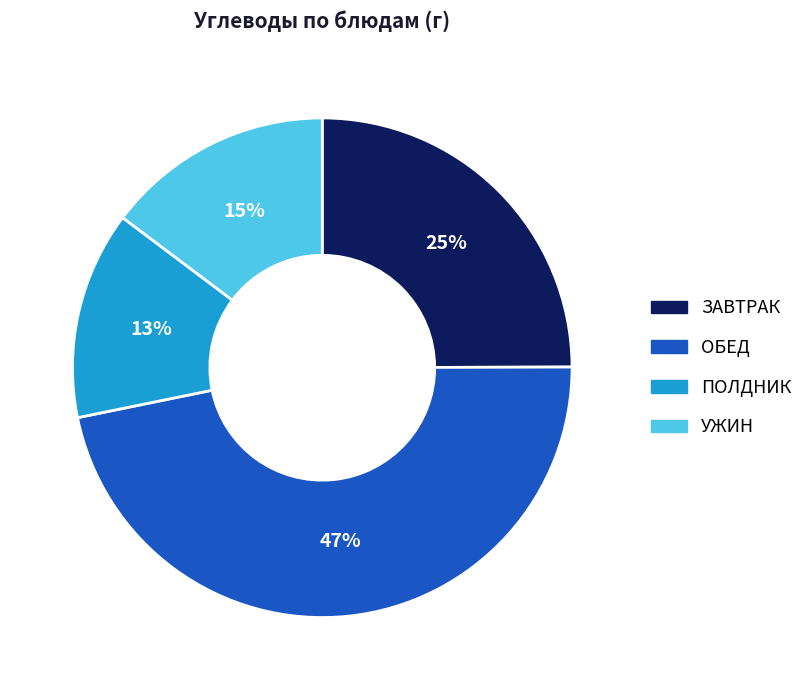

Is it true that ОБЕД is 47% of the pie?

True